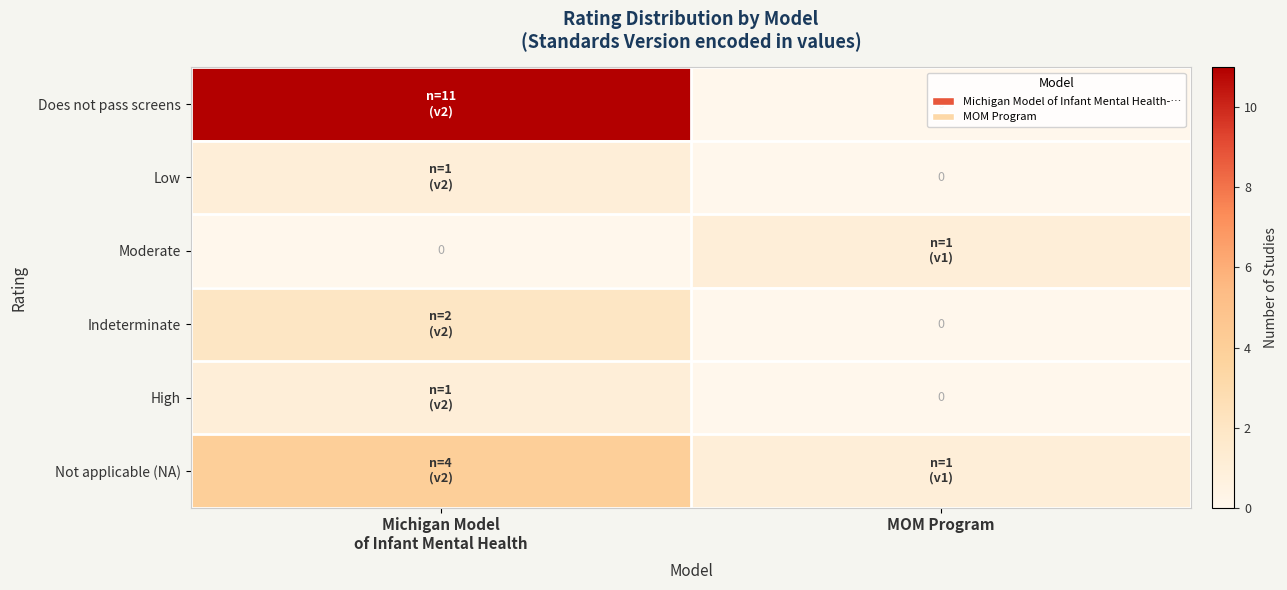

What is the difference between the highest and lowest values at Michigan Model
of Infant Mental Health?

11